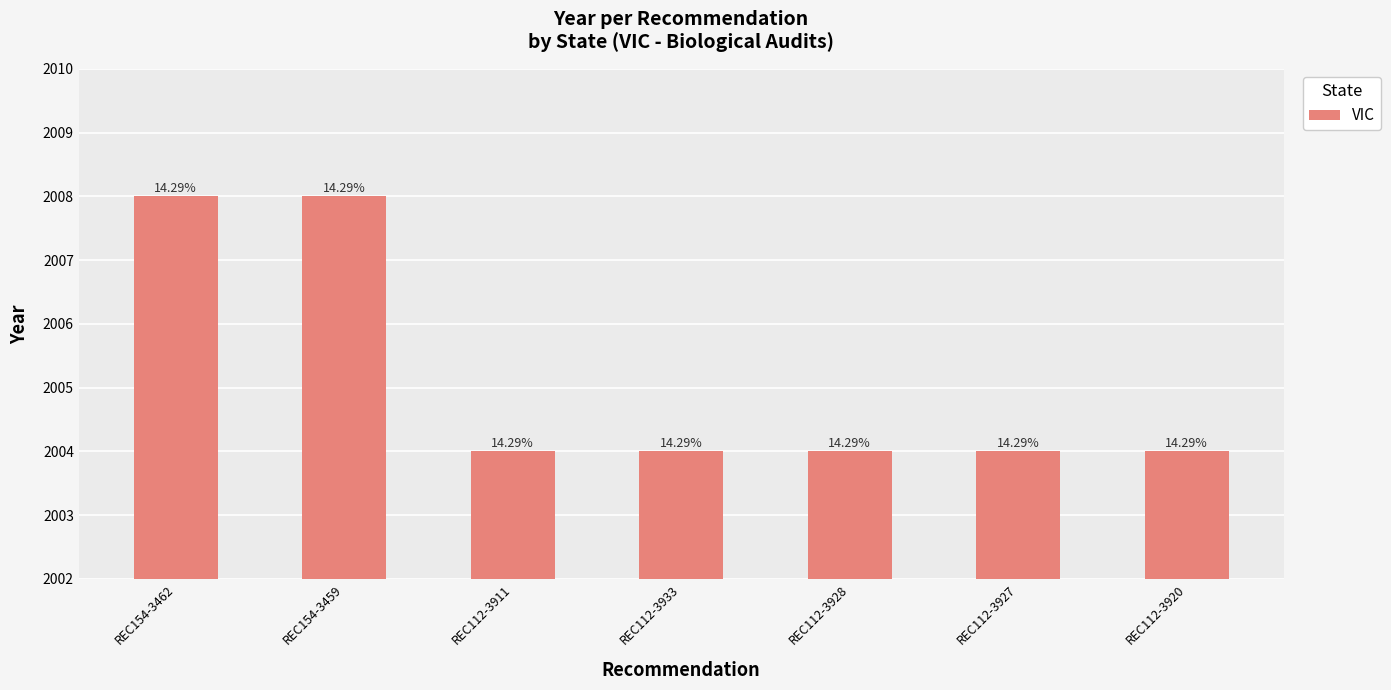

What position from the left is REC112-3911?

3